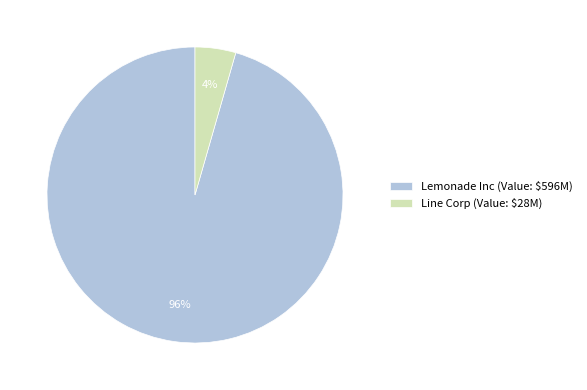

Between Line Corp and Lemonade Inc, which is larger?

Lemonade Inc